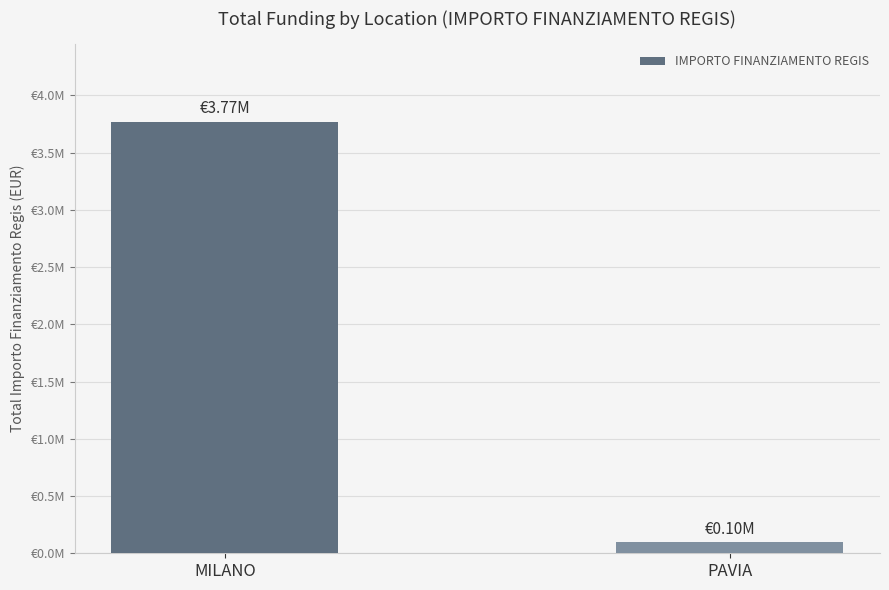

List the labels in order of value, smallest first.

PAVIA, MILANO